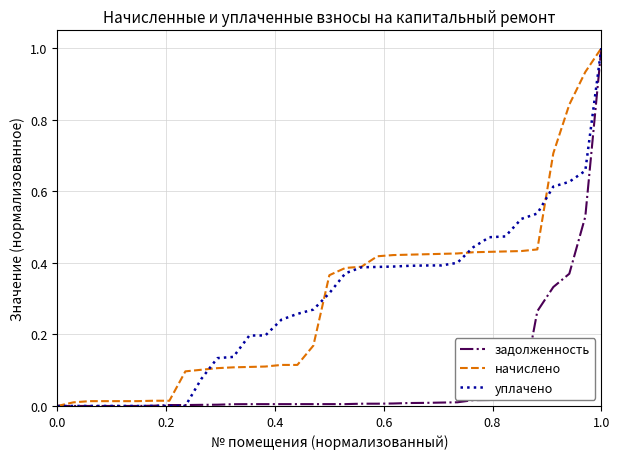

What is the maximum value for задолженность?

1.0